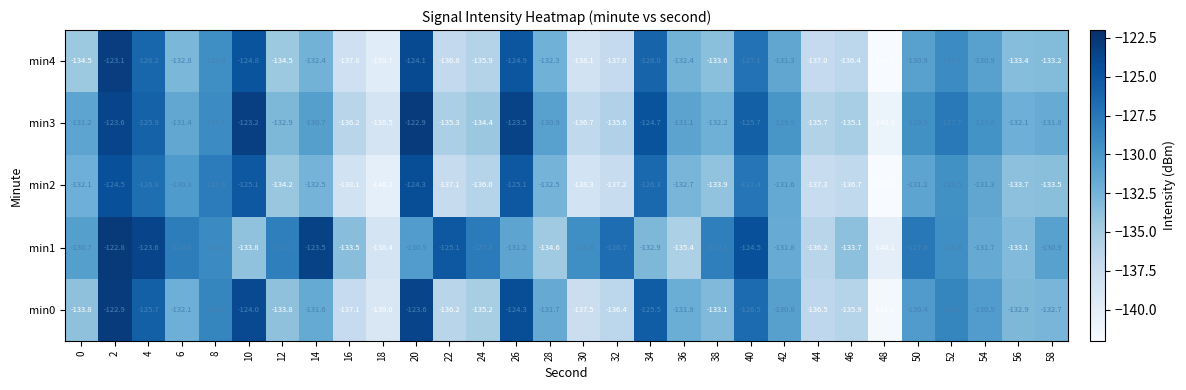

Is it true that min0 equals -130.8 at 42?

True